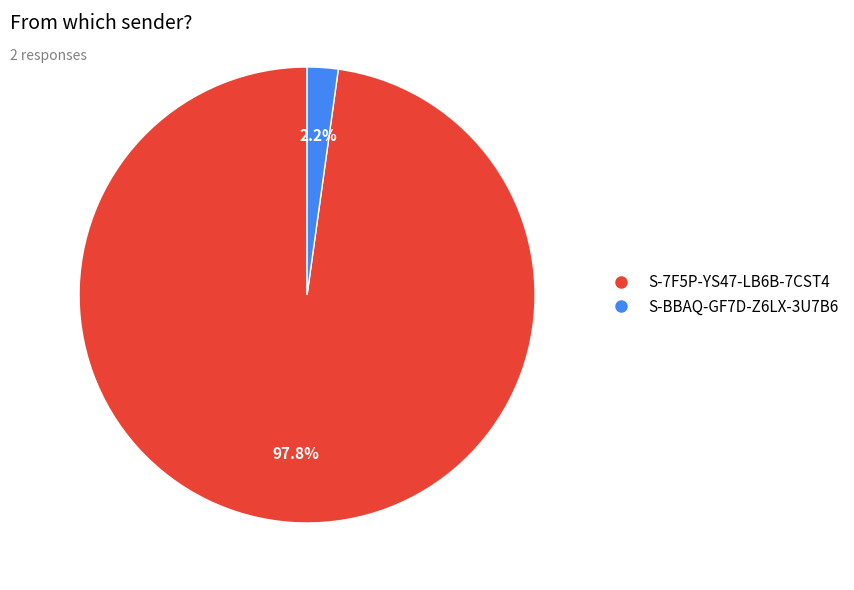

To the nearest percent, what portion does S-7F5P-YS47-LB6B-7CST4 represent?

98%